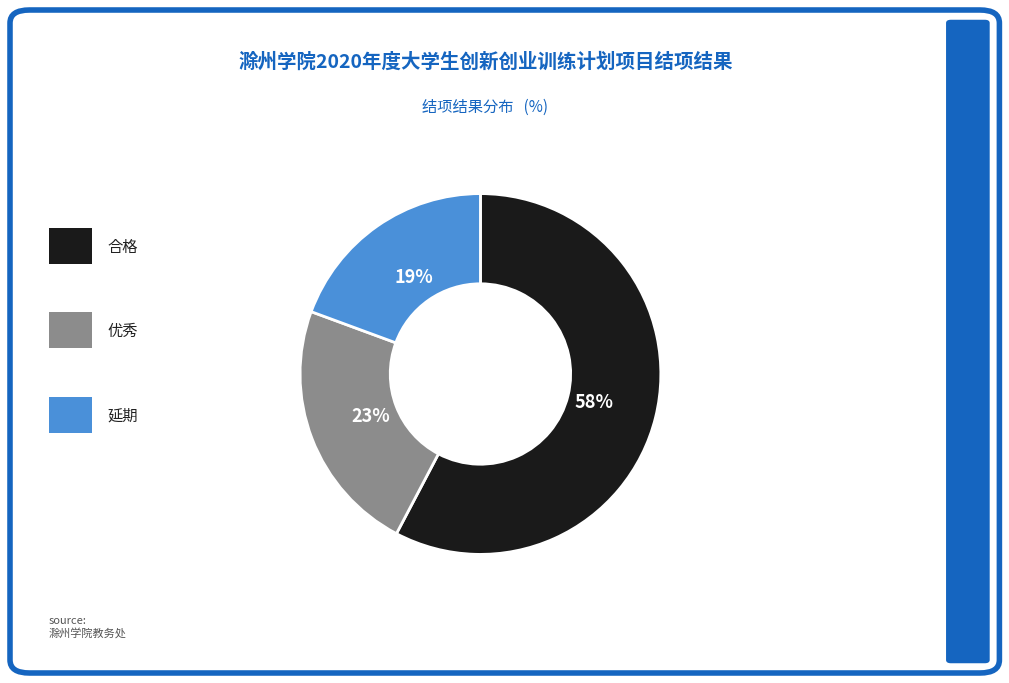

How many segments does this pie chart have?

3